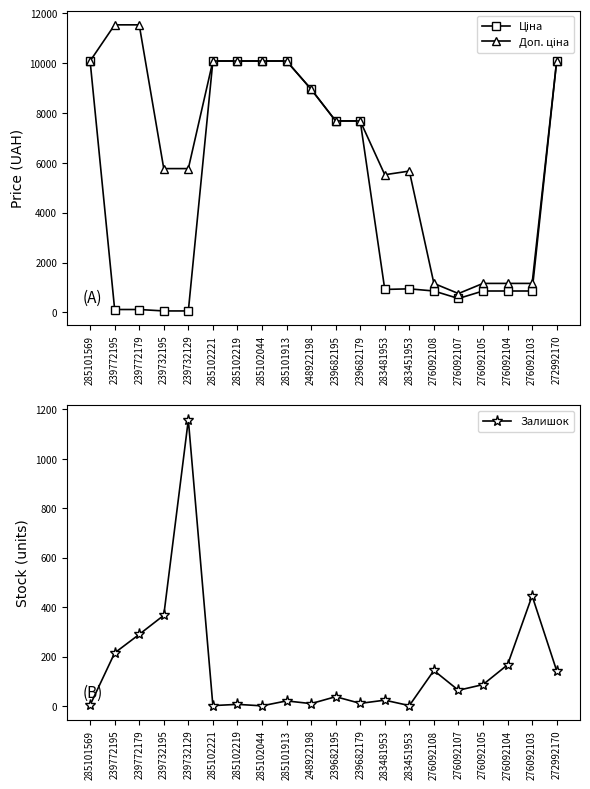

What is the label of the 18th point from the left?

276092104